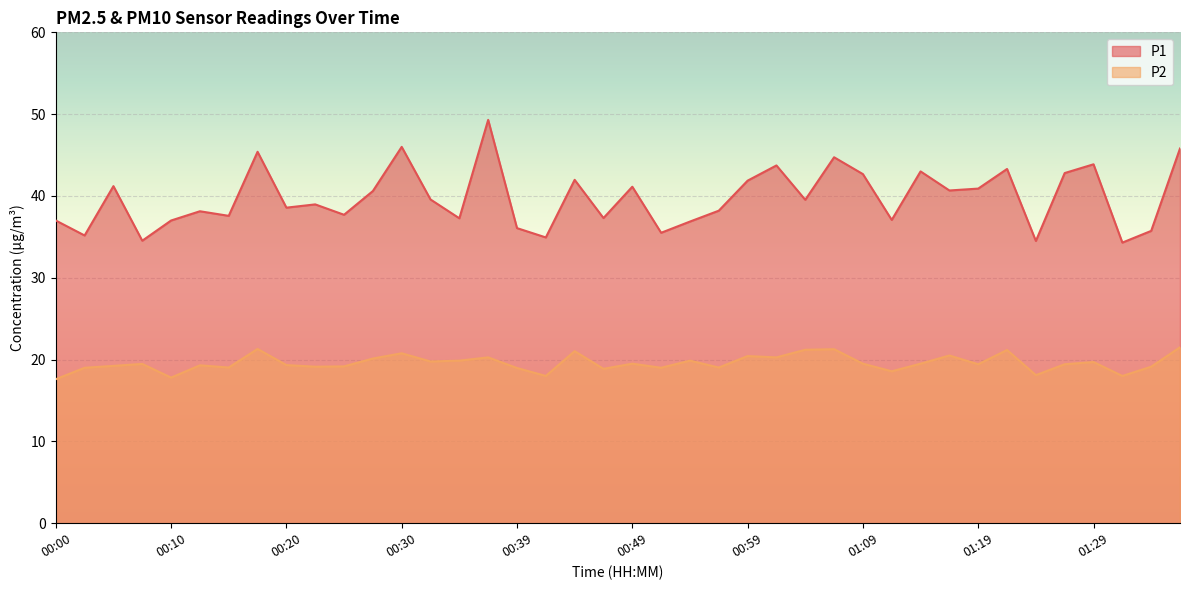

What is the sum of the P1 values at 01:26 and 01:14?

85.8